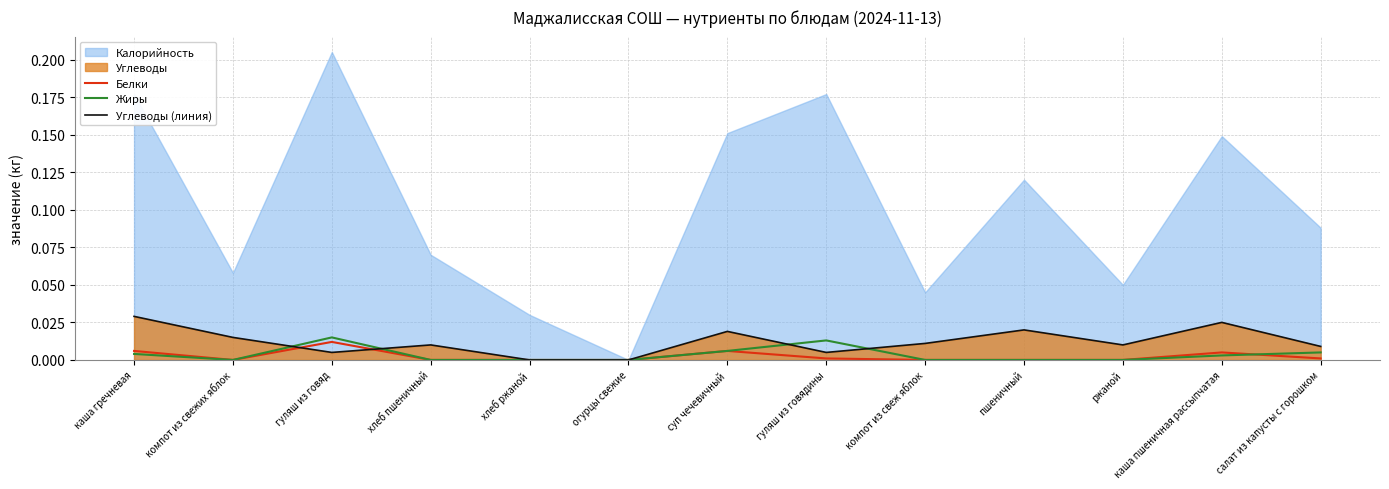

Is it true that Белки equals 0.0 at хлеб пшеничный?

True